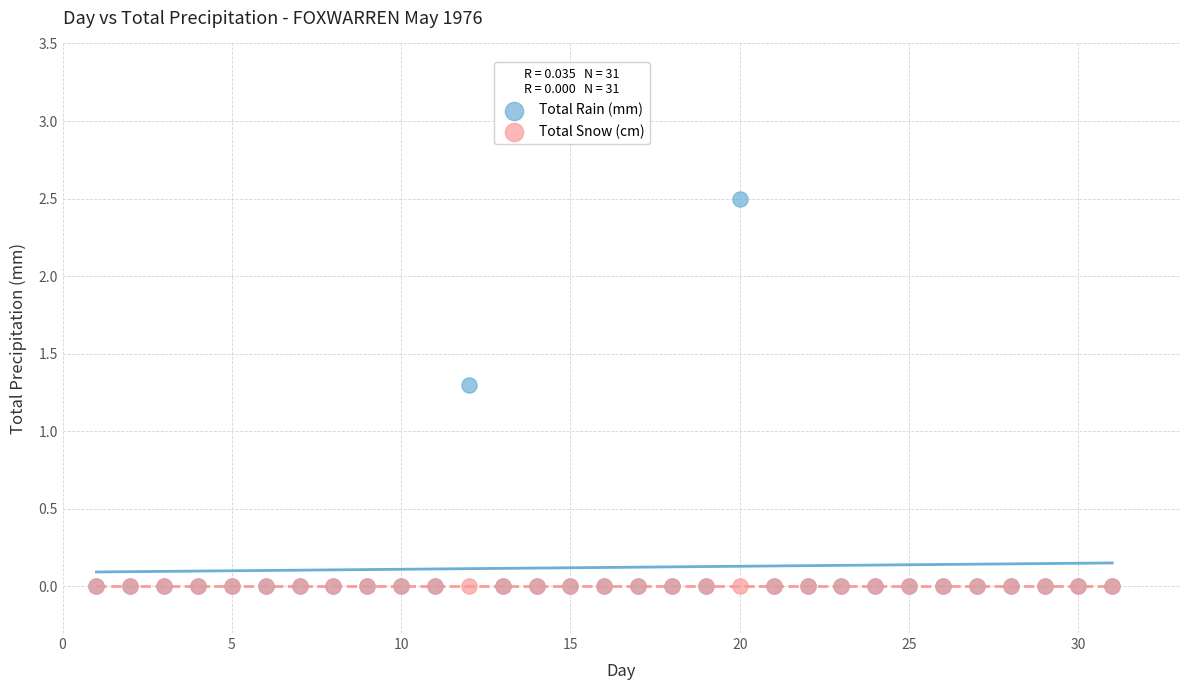

In the Total Rain (mm) series, what Y value is closest to 1?

1.3